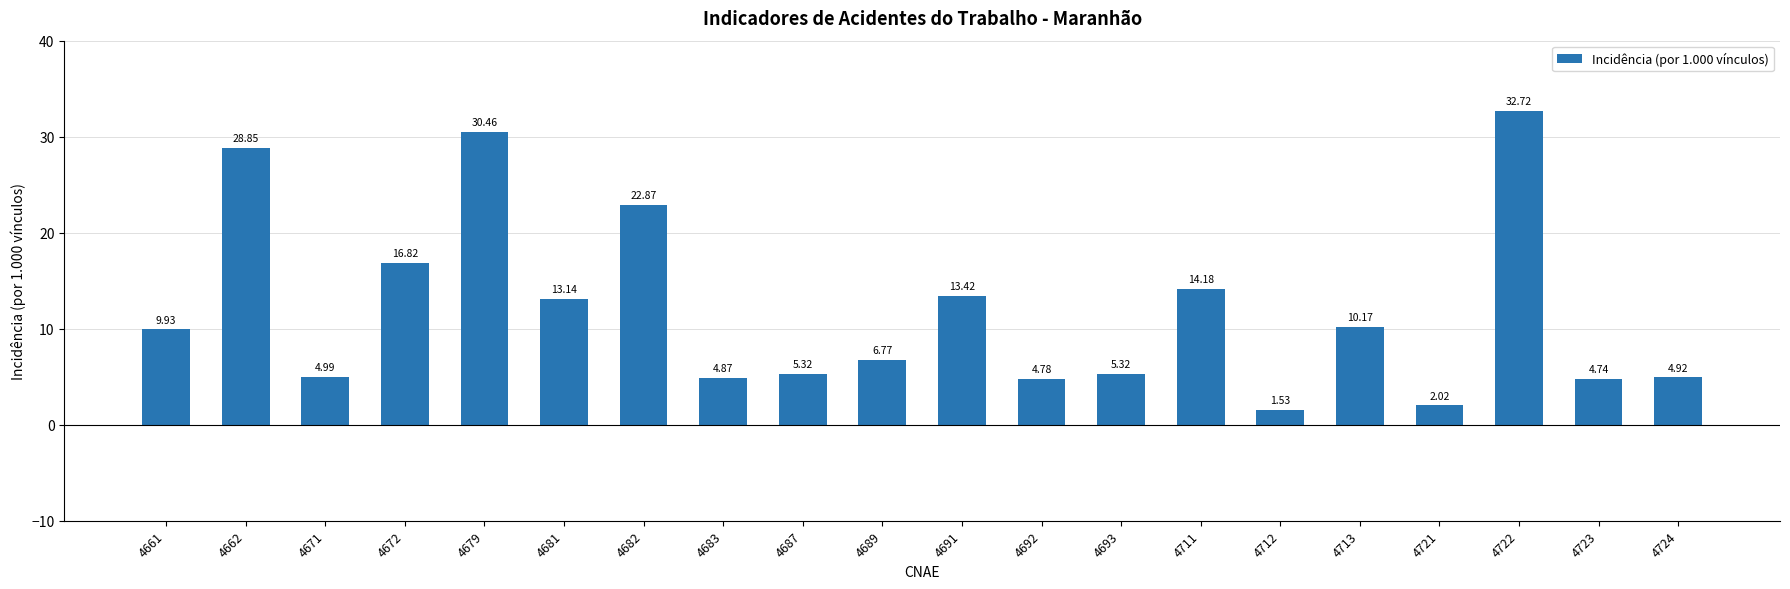

Between 4671 and 4723, which is larger?

4671